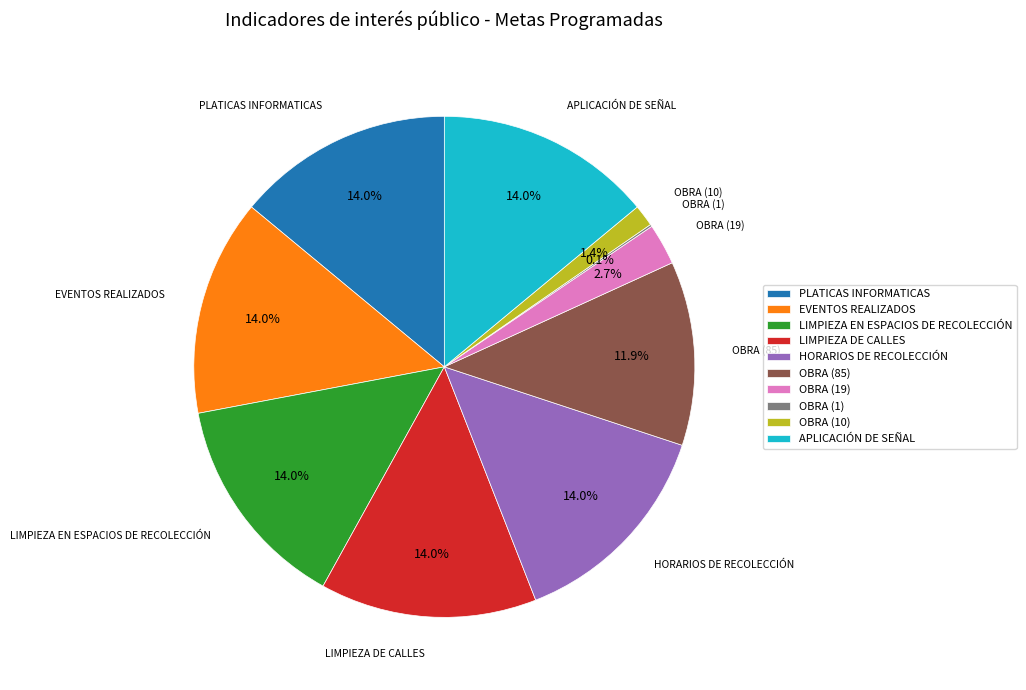

Combined, do LIMPIEZA DE CALLES and EVENTOS REALIZADOS account for over 50%?

No